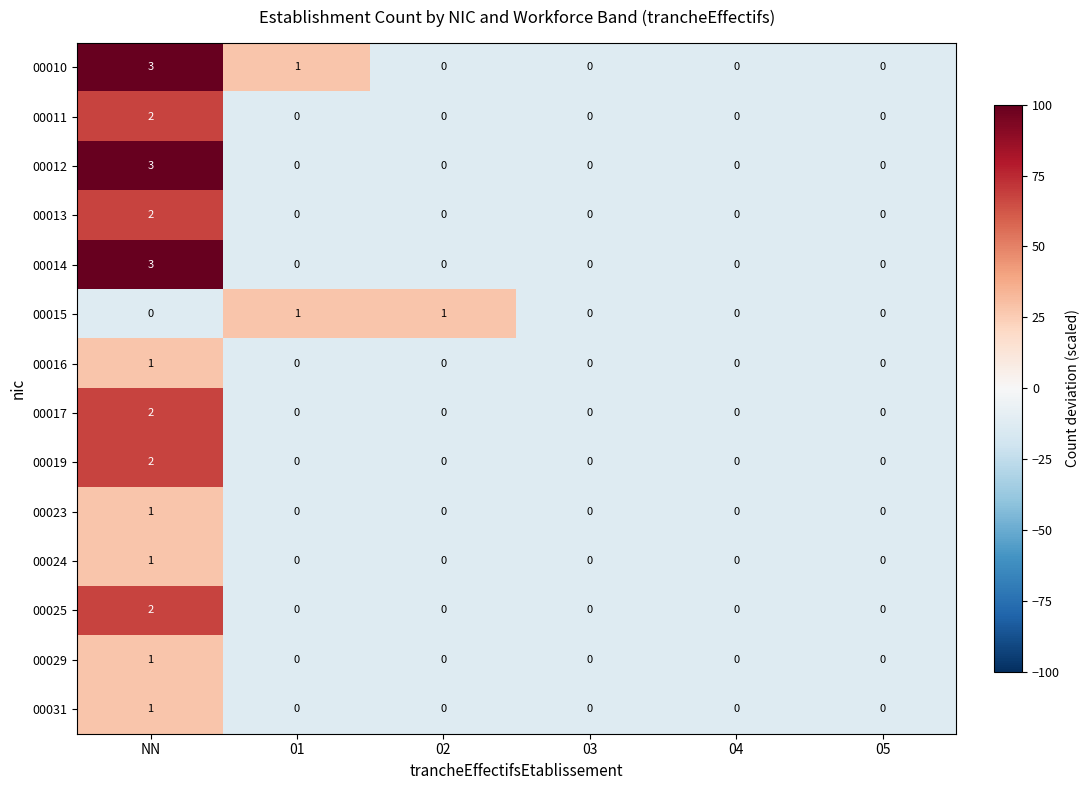

At which label does 00014 reach its peak?

NN